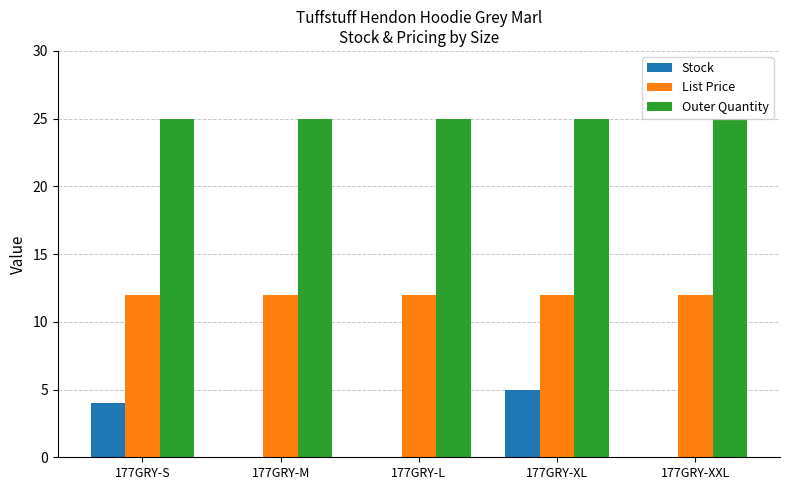

True or false: Outer Quantity has a value of 25.0 at 177GRY-XL.

True